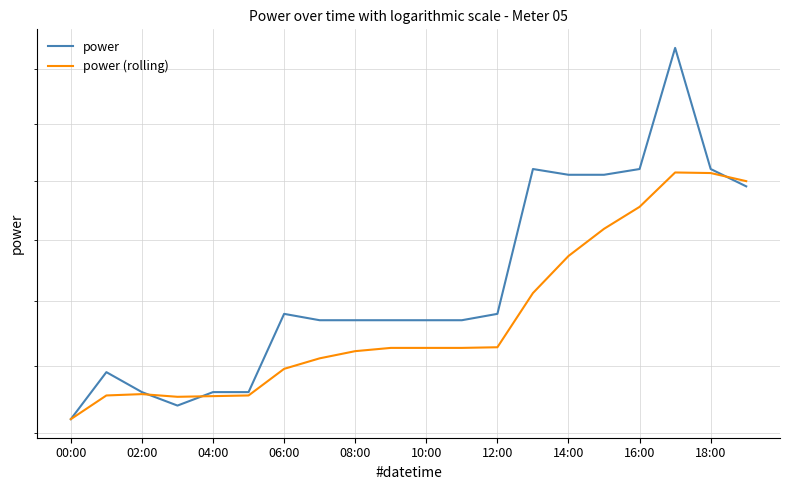

What are all the series names shown in the legend?

power, power (rolling)